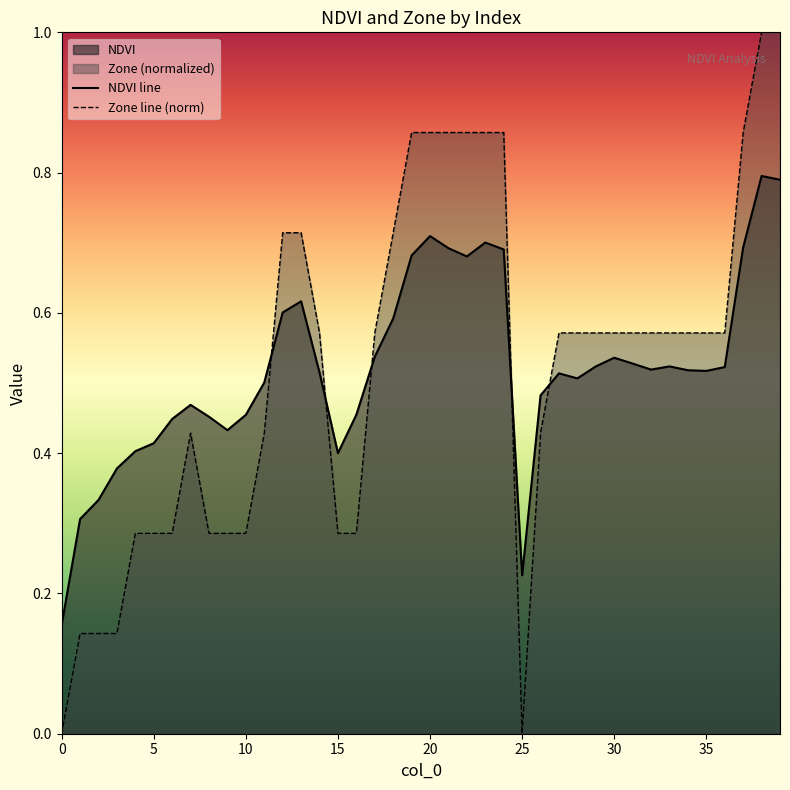

Count the number of categories in the chart.

40